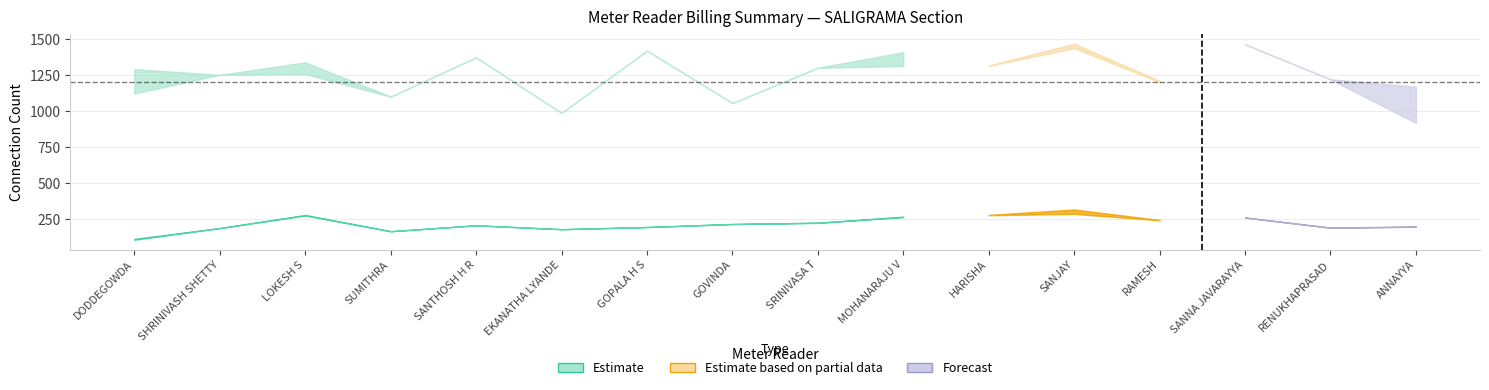

Which category has the highest value in the Total Assigned series?

SANJAY